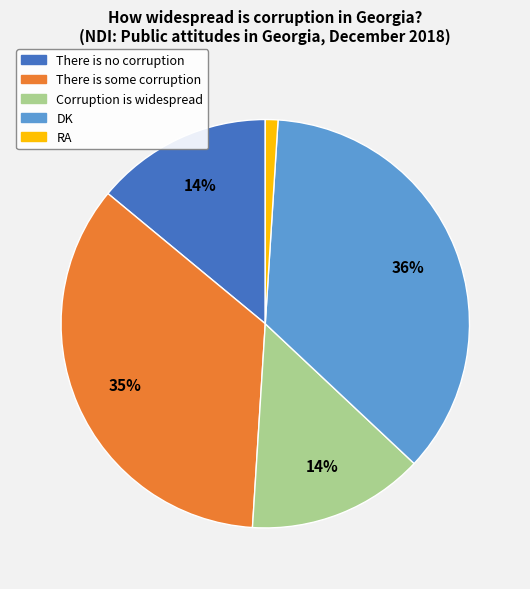

Is there any slice that represents more than half of the pie?

No